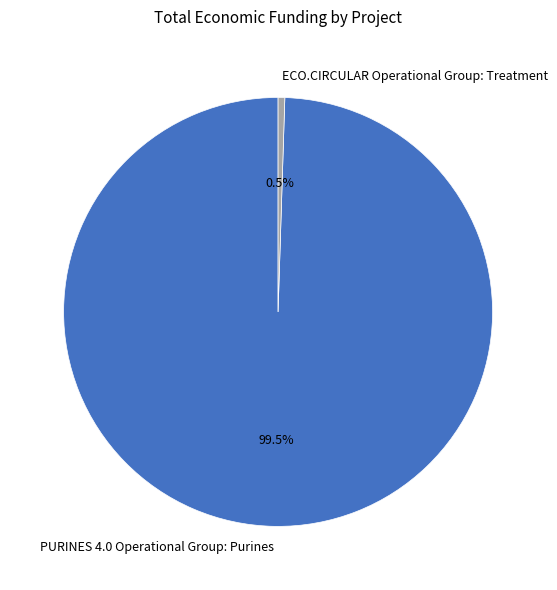

What is the smallest slice in the pie chart?

ECO.CIRCULAR Operational Group: Treatment